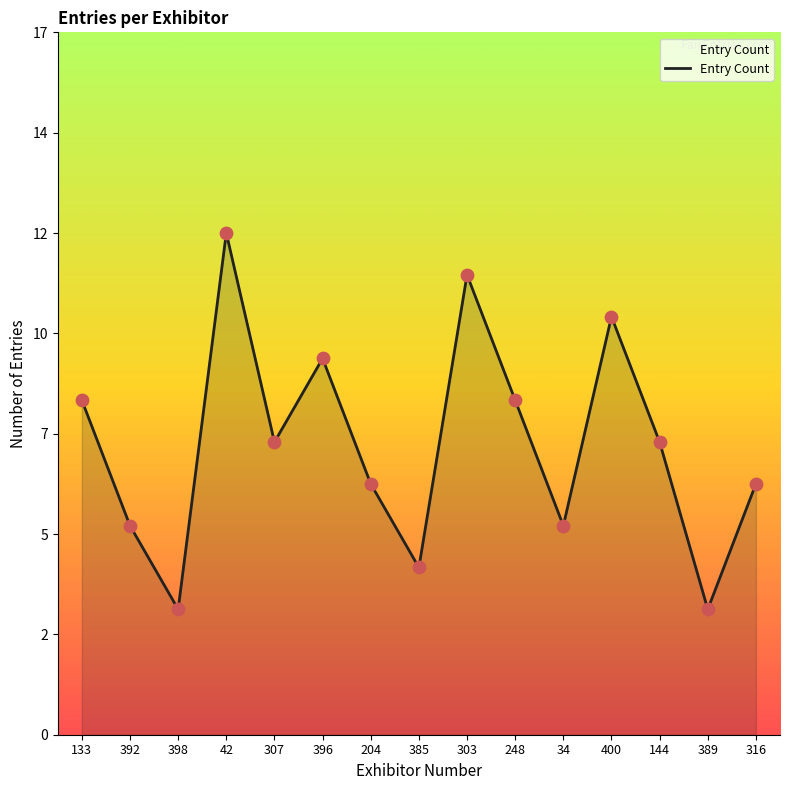

What is the ratio of the value at 385 to the value at 392?

0.8